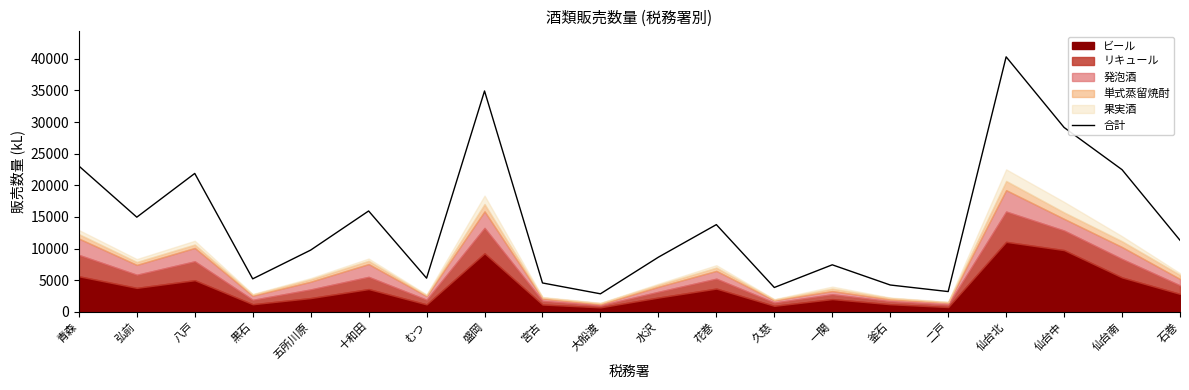

How many points are lower than both their immediate neighbors (excluding endpoints)?

6